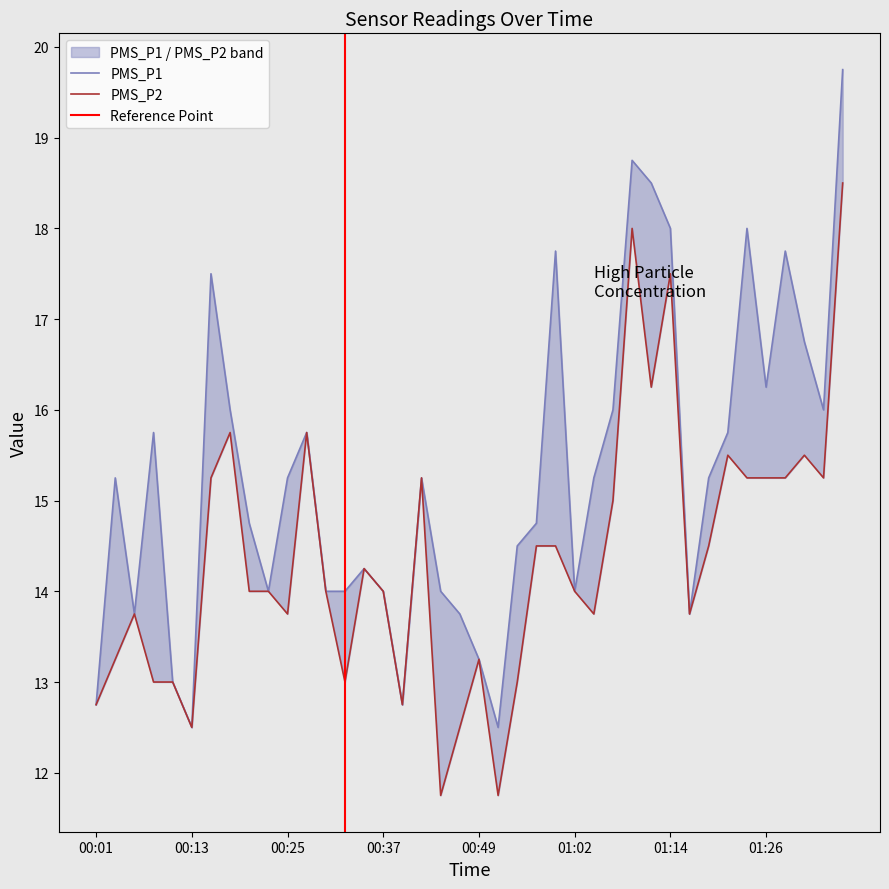

Rank the categories by PMS_P1 value from lowest to highest.

00:13, 00:52, 00:01, 00:39, 00:10, 00:49, 00:05, 00:47, 01:16, 00:22, 00:30, 00:32, 00:37, 00:44, 01:02, 00:35, 00:54, 00:20, 00:57, 00:03, 00:25, 00:42, 01:04, 01:19, 00:08, 00:27, 01:21, 00:18, 01:06, 01:33, 01:26, 01:31, 00:15, 00:59, 01:28, 01:14, 01:23, 01:11, 01:09, 01:36